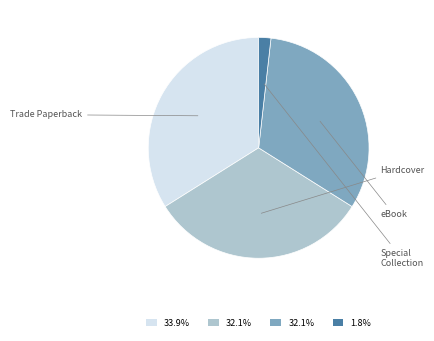

Does any single category account for the majority?

No